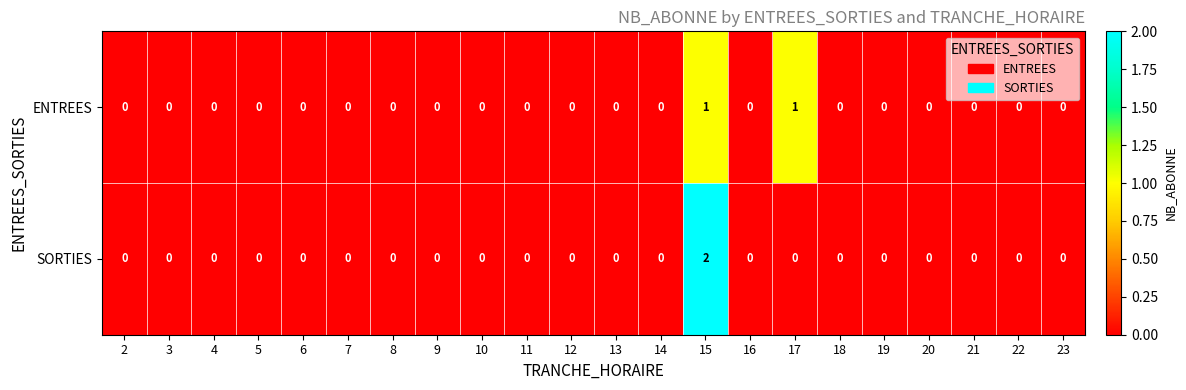

List the series in order of their peak value, lowest first.

ENTREES, SORTIES